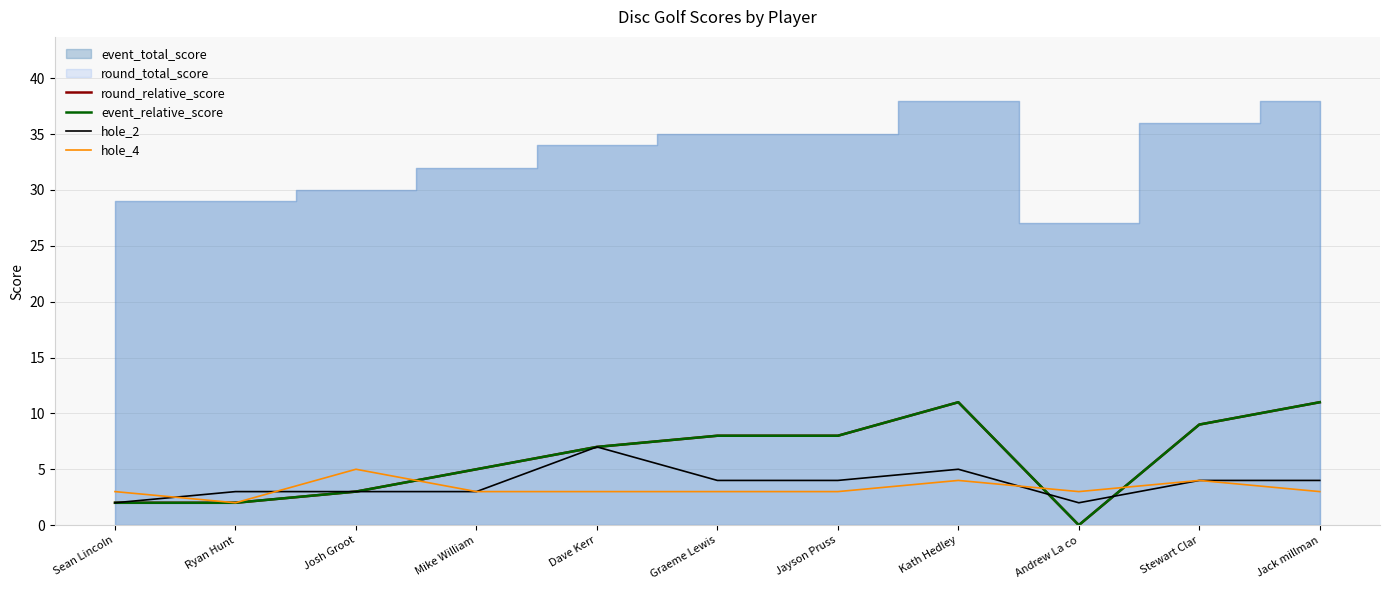

How many intersections are there between hole_4 and round_relative_score?

3